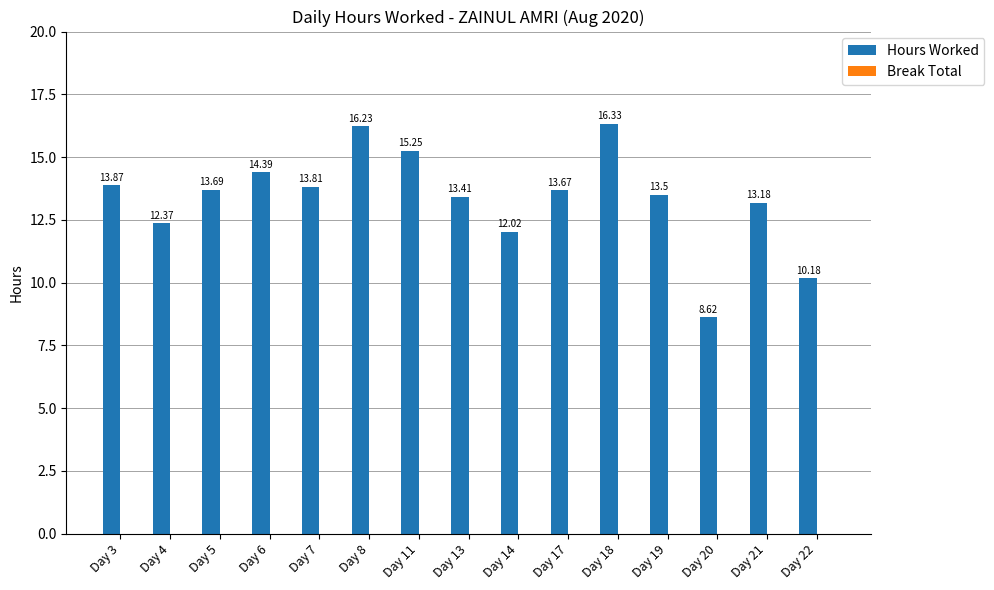

What is the ratio of the value at Day 19 to the value at Day 14?

1.1